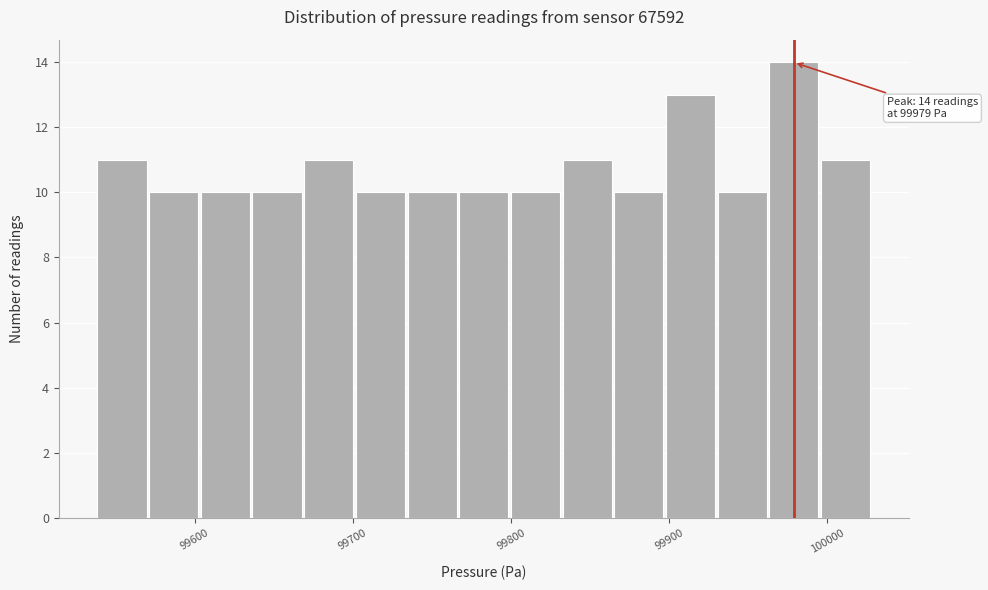

Around what value on the x-axis is the tallest bar? Give the approximate position of its centre, as read against the axis.

99980